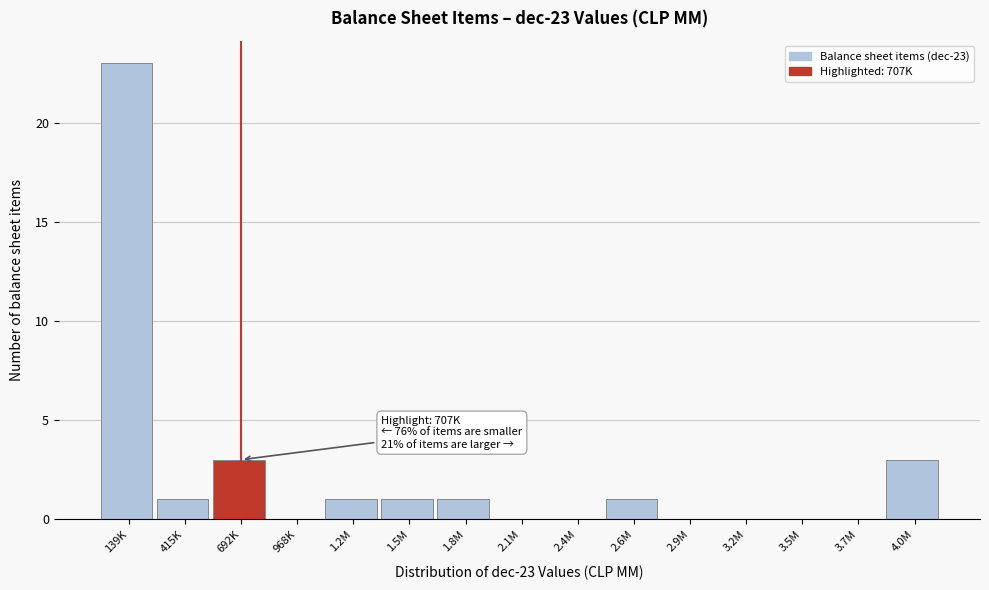

Reading right to left, what are all the values shown in this chart?

4.0M=3	3.7M=0	3.5M=0	3.2M=0	2.9M=0	2.6M=1	2.4M=0	2.1M=0	1.8M=1	1.5M=1	1.2M=1	968K=0	692K=3	415K=1	139K=23